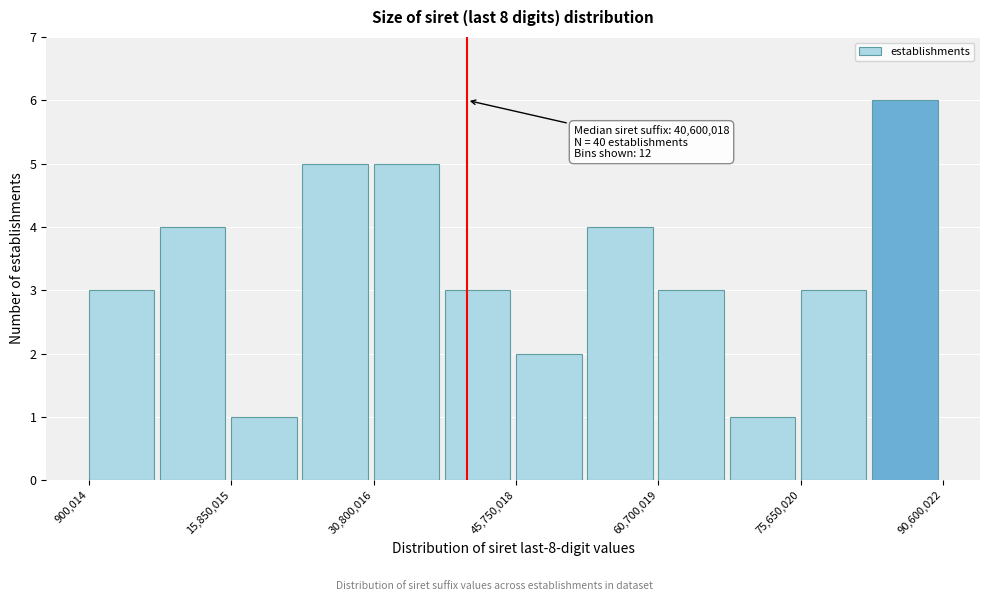

Read against the x-axis, roughly where is the centre of the tallest bar?

86000000